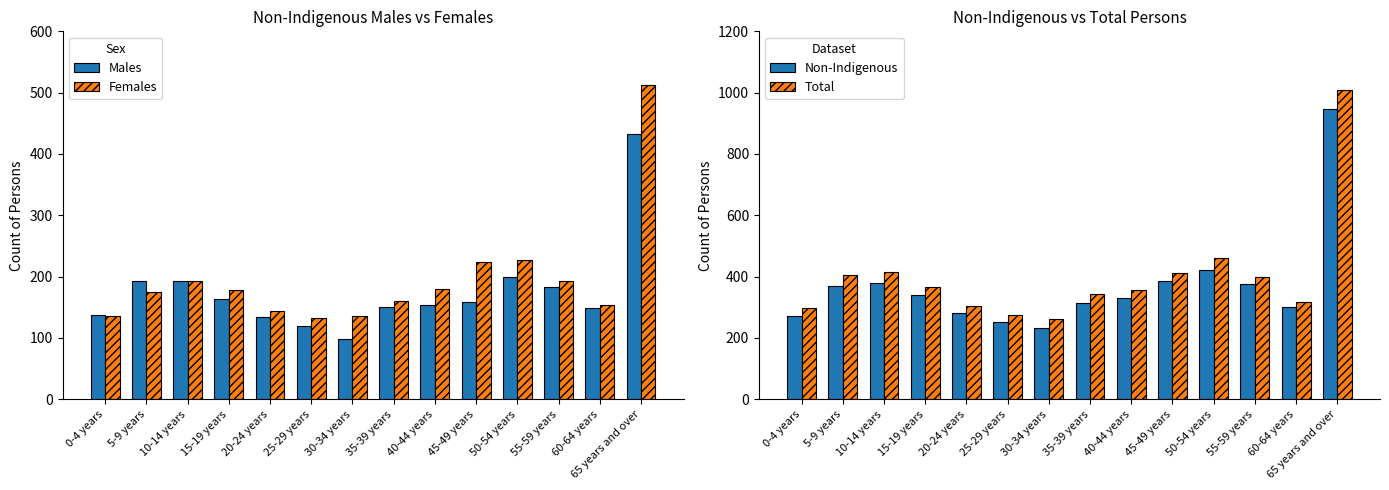

How many data points in Non-Indigenous are above 341?

6